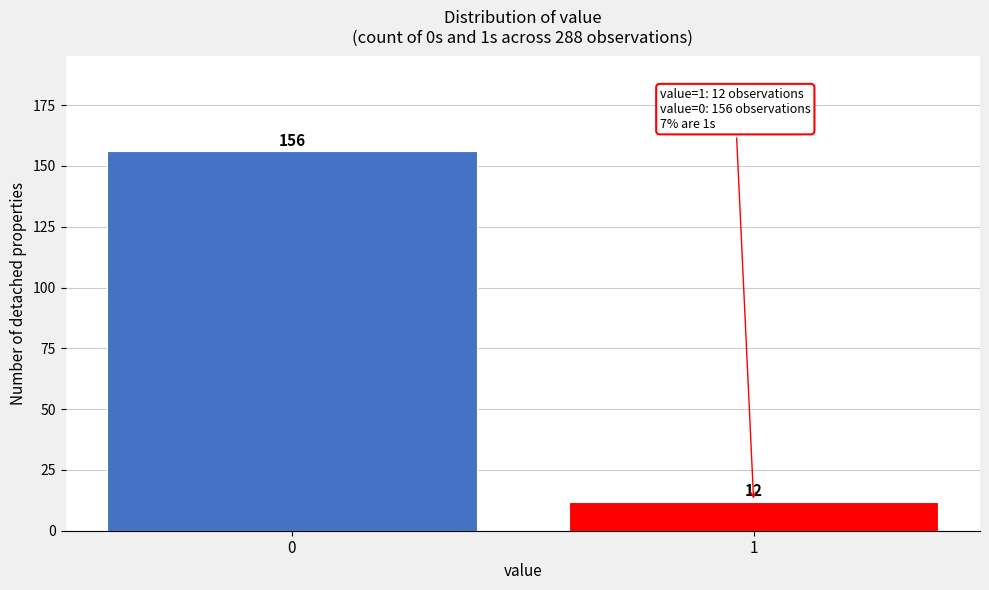

Reading left to right, what are all the values shown in this chart?

0=156	1=12